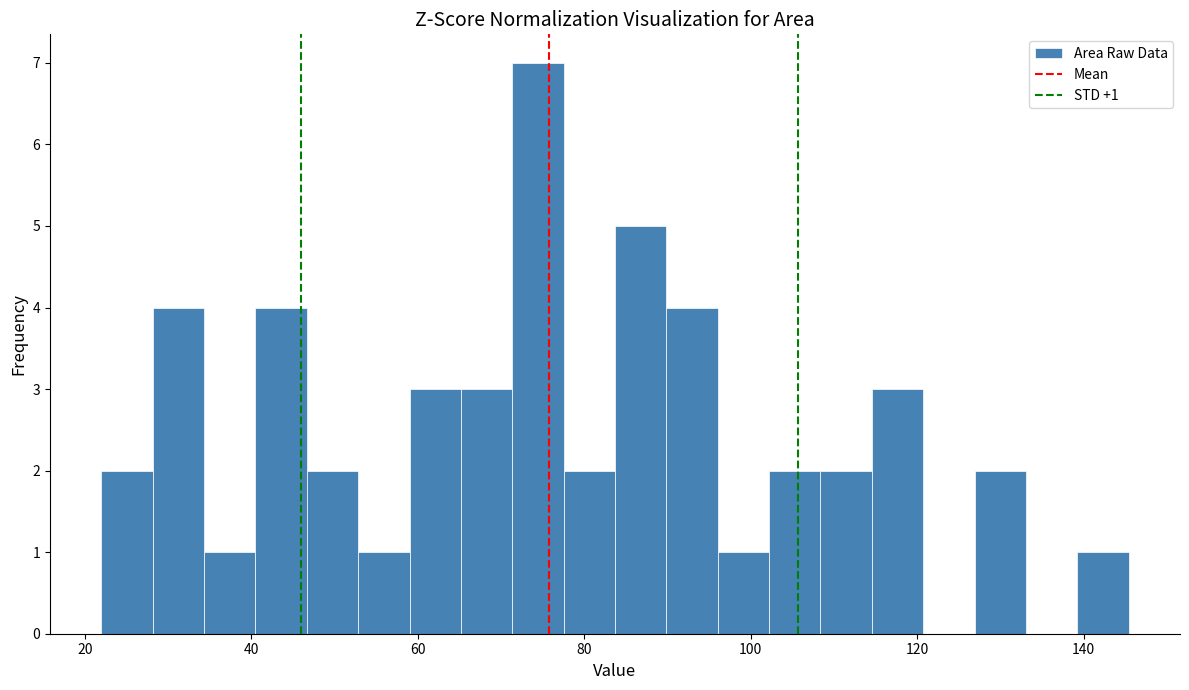

Around what value on the x-axis is the tallest bar? Give the approximate position of its centre, as read against the axis.

74